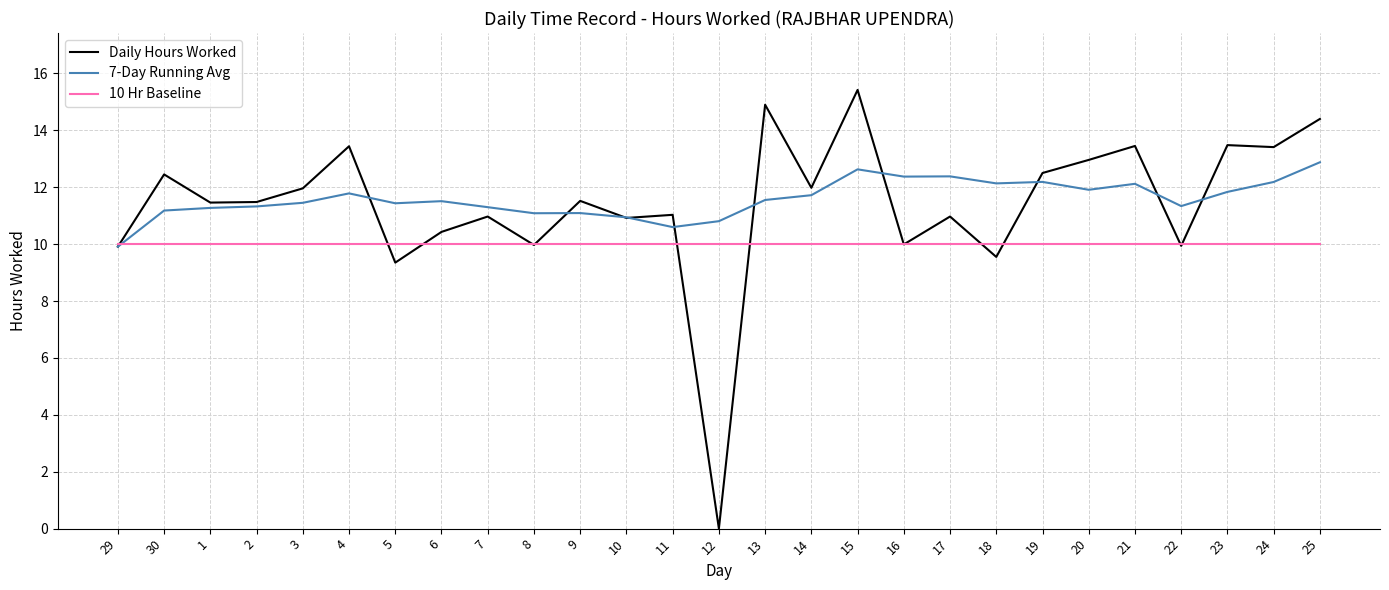

What is the difference between the Daily Hours Worked values at 21 and 14?

1.5